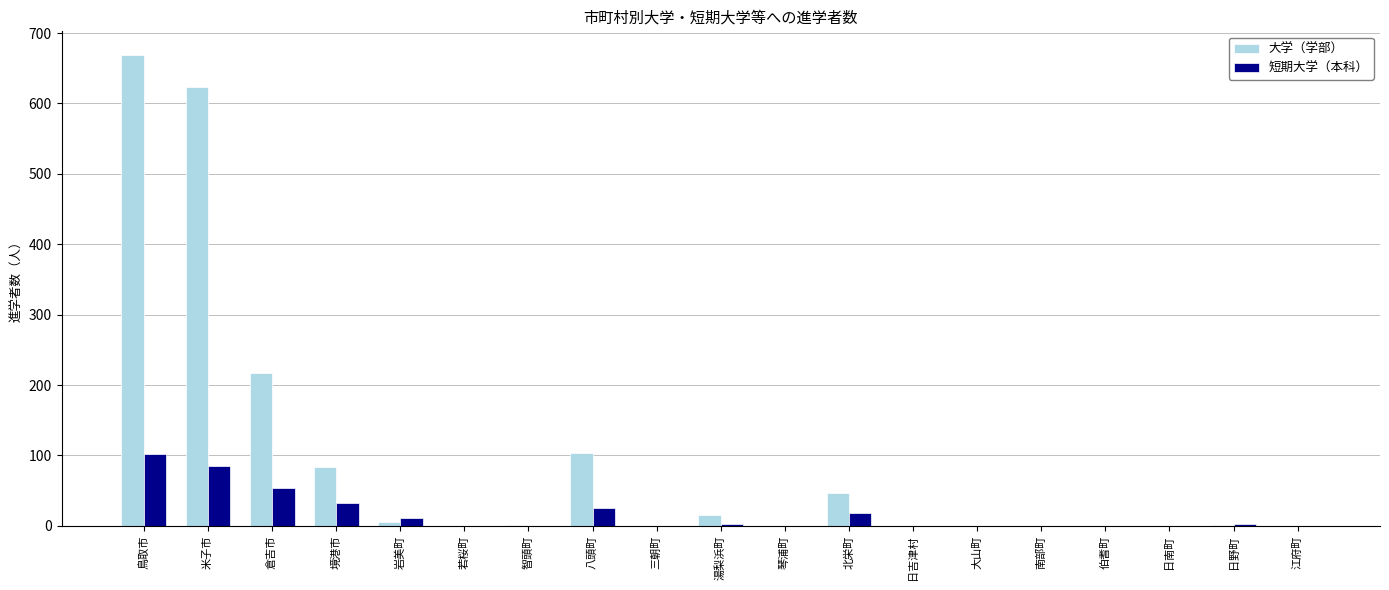

The value of 大学（学部） at 米子市 is 623. True or false?

True